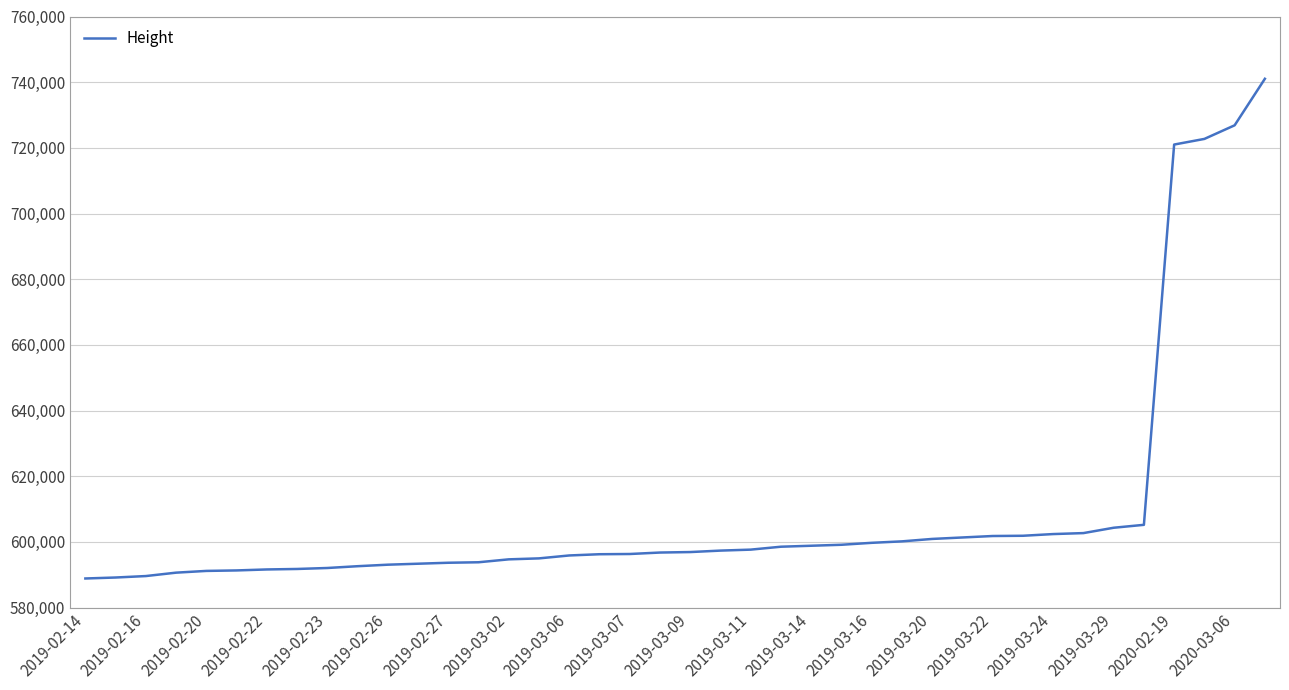

What is the difference between the maximum and minimum values?

152188